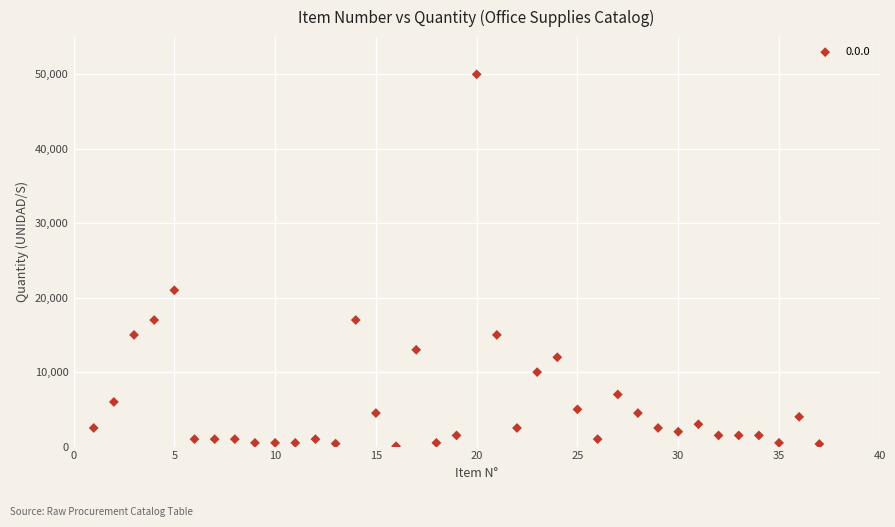

What Y value in the scatter plot is closest to 25025?

21000